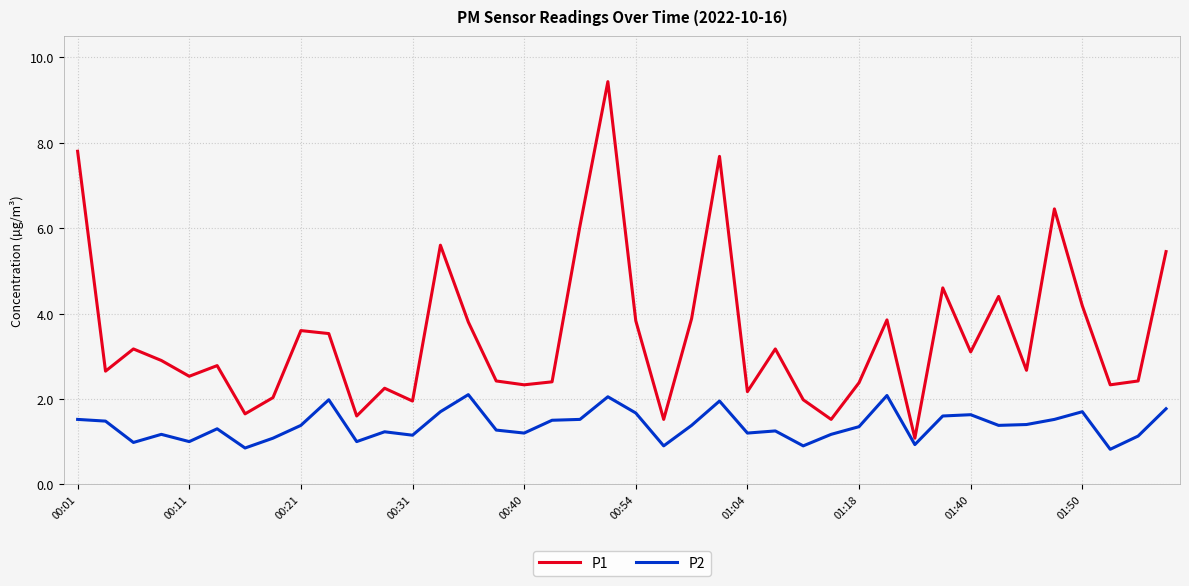

At how many categories does at least one series exceed 7?

3